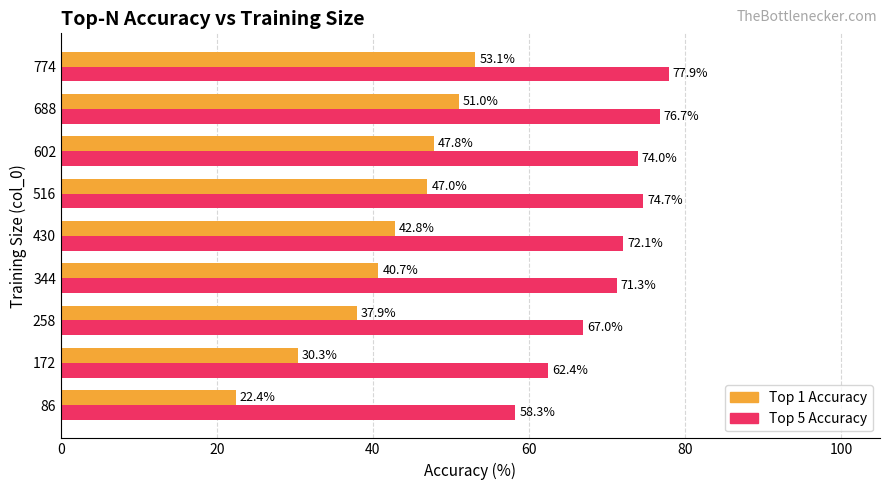

How many series are shown in this chart?

2